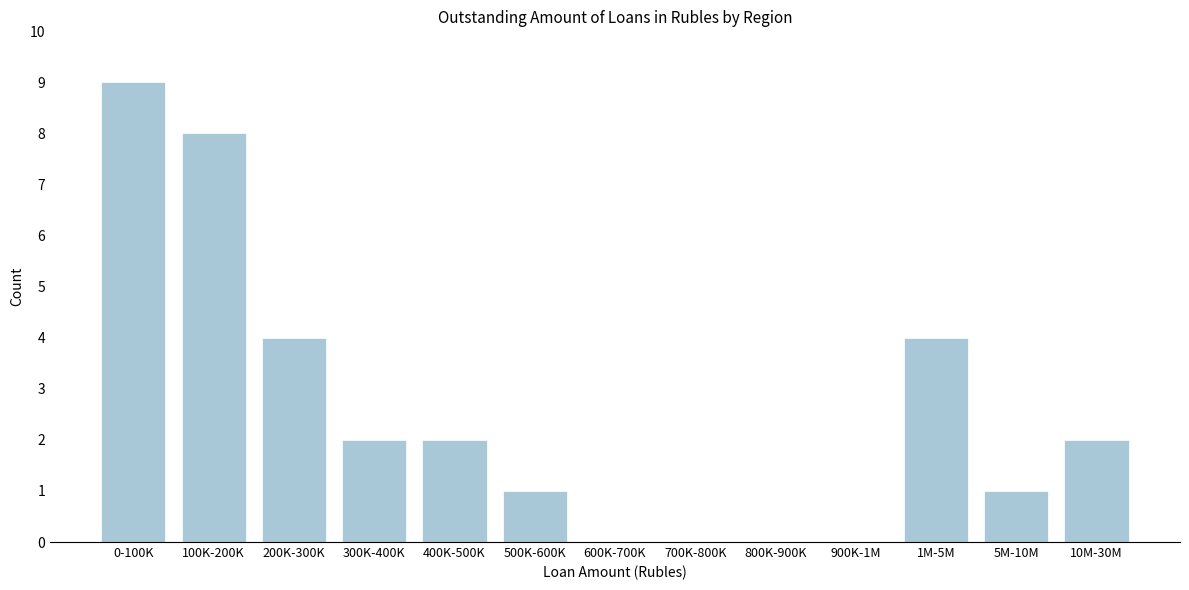

Reading right to left, extract all data points from this chart.

10M-30M=2	5M-10M=1	1M-5M=4	900K-1M=0	800K-900K=0	700K-800K=0	600K-700K=0	500K-600K=1	400K-500K=2	300K-400K=2	200K-300K=4	100K-200K=8	0-100K=9